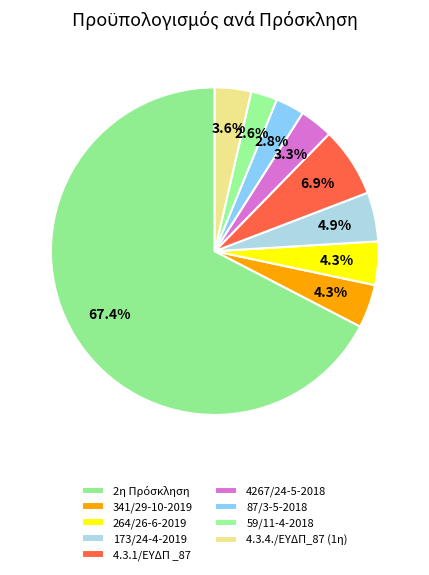

How many slices are in this pie chart?

9